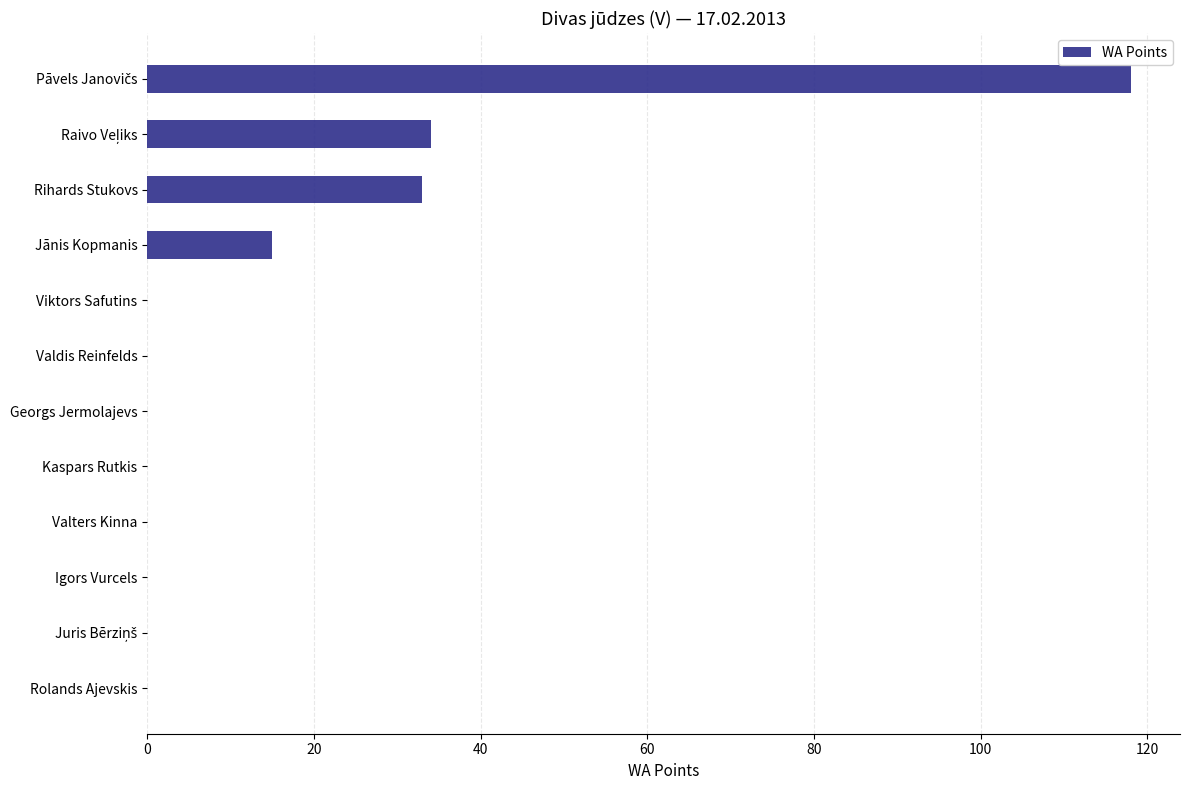

What is the greatest value displayed?

118